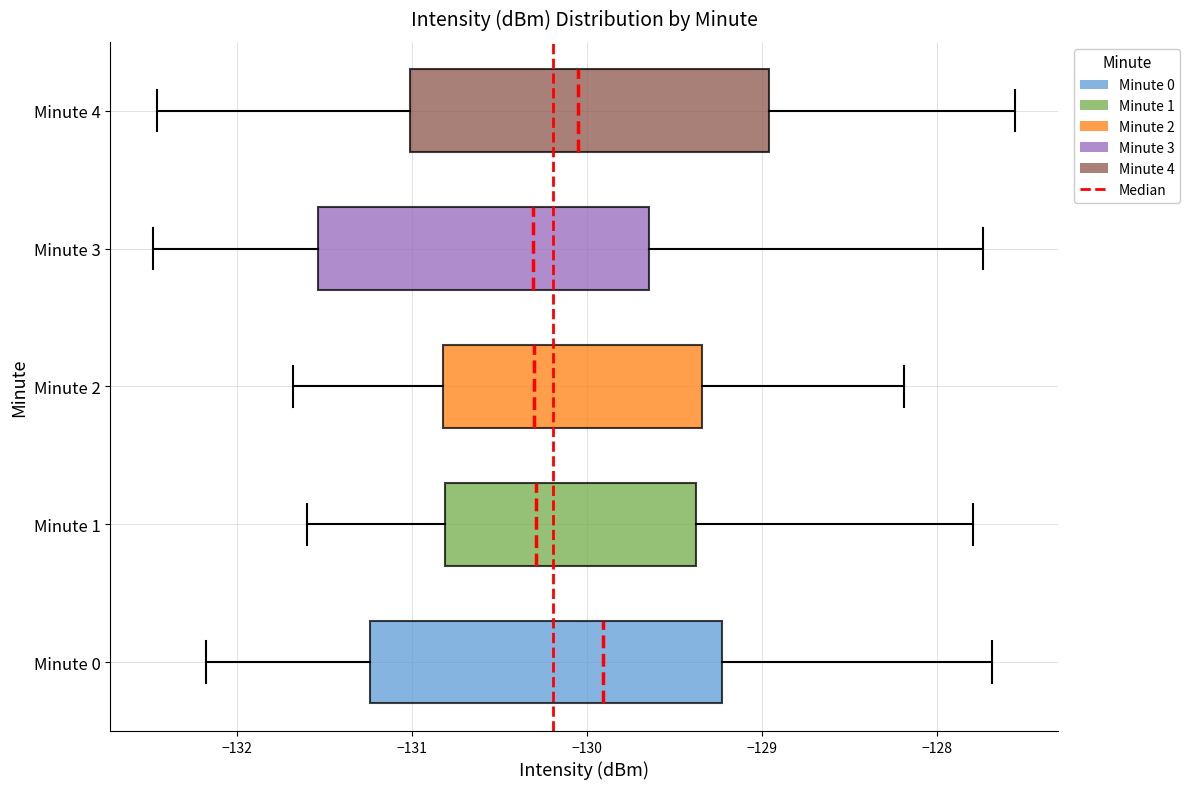

Where does the right whisker of the box for Minute 0 end on the x-axis? The values are not printed on the chart, so give them approximately, as read against the axis.

-127.7